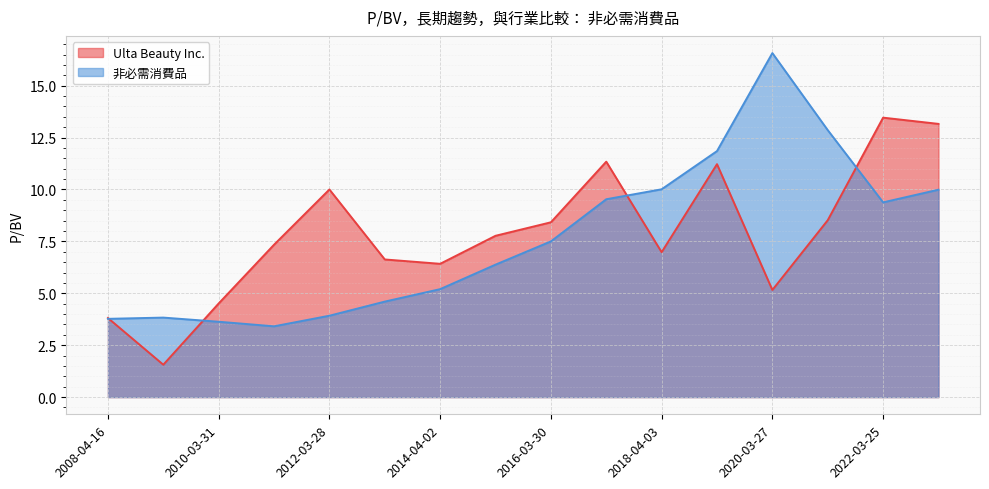

At 2010-03-31, list the series in order from largest to smallest.

Ulta Beauty Inc., 非必需消費品